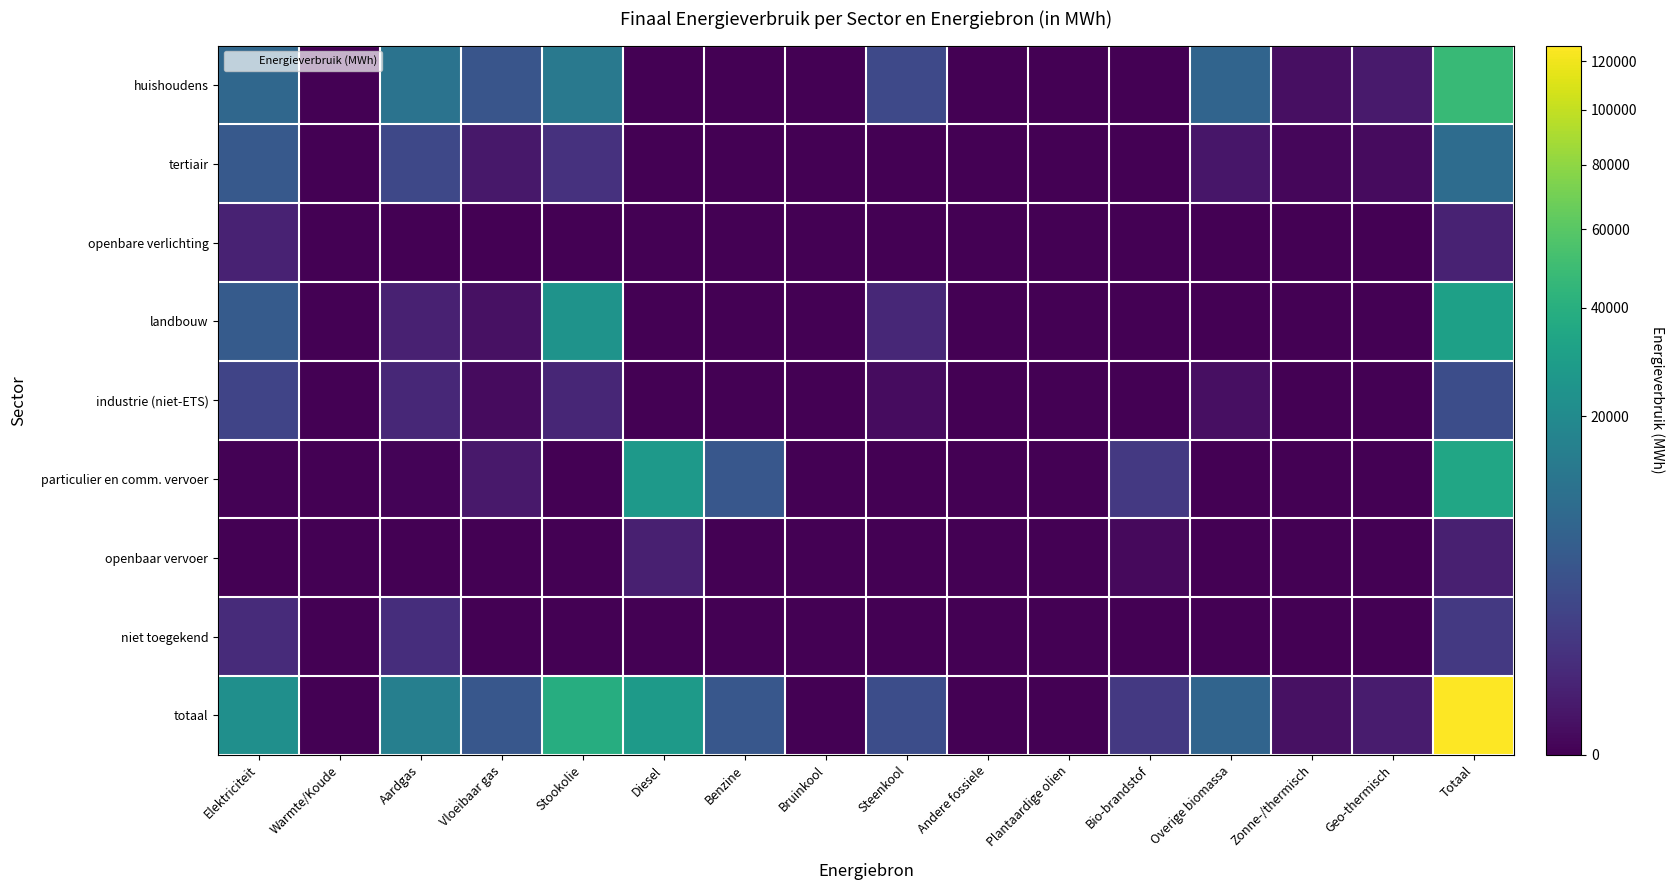

Which has a higher value, Elektriciteit or Benzine?

Elektriciteit